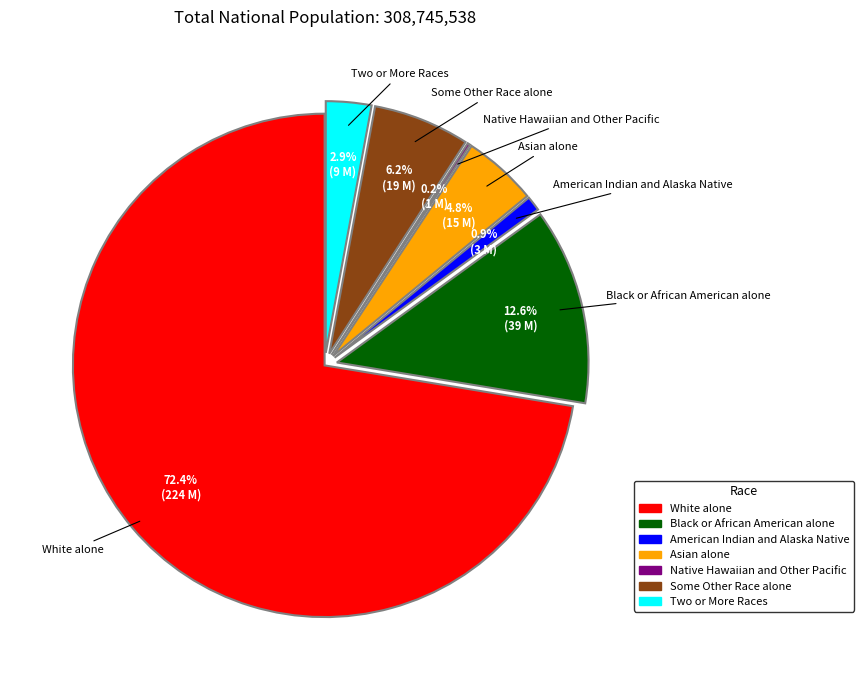

Which slice represents more than half of the pie?

White alone